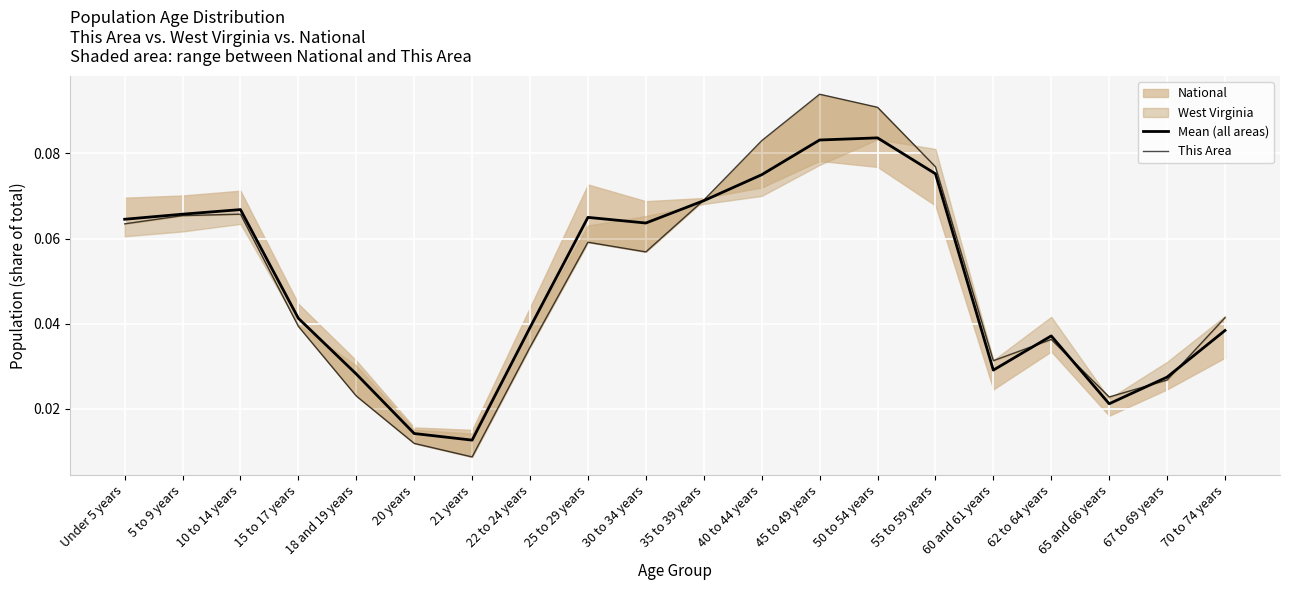

In Mean (all areas), how many points are lower than both neighbors (excluding endpoints)?

4